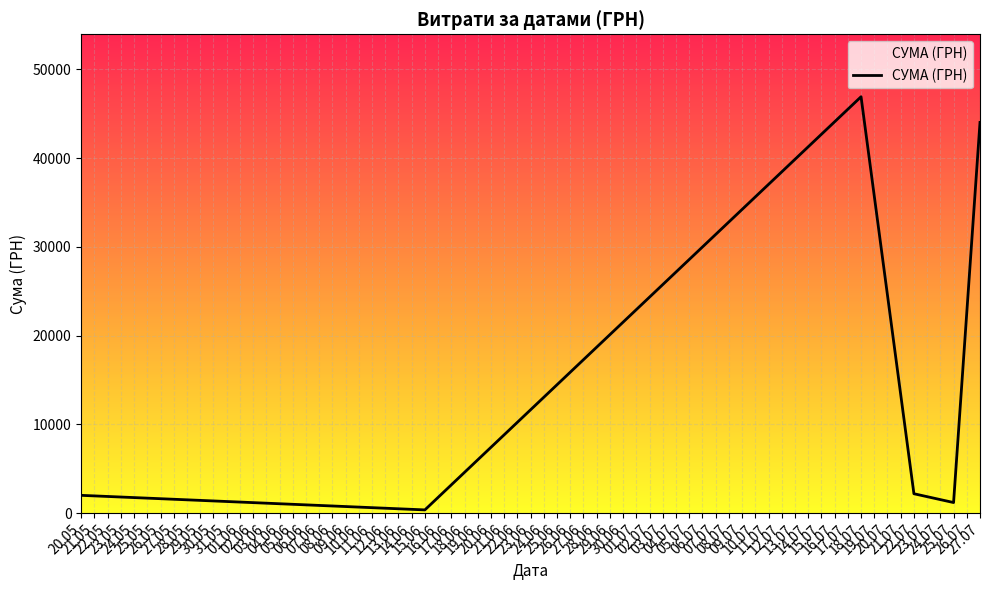

True or false: there are more than 1 points higher than both neighbors.

False